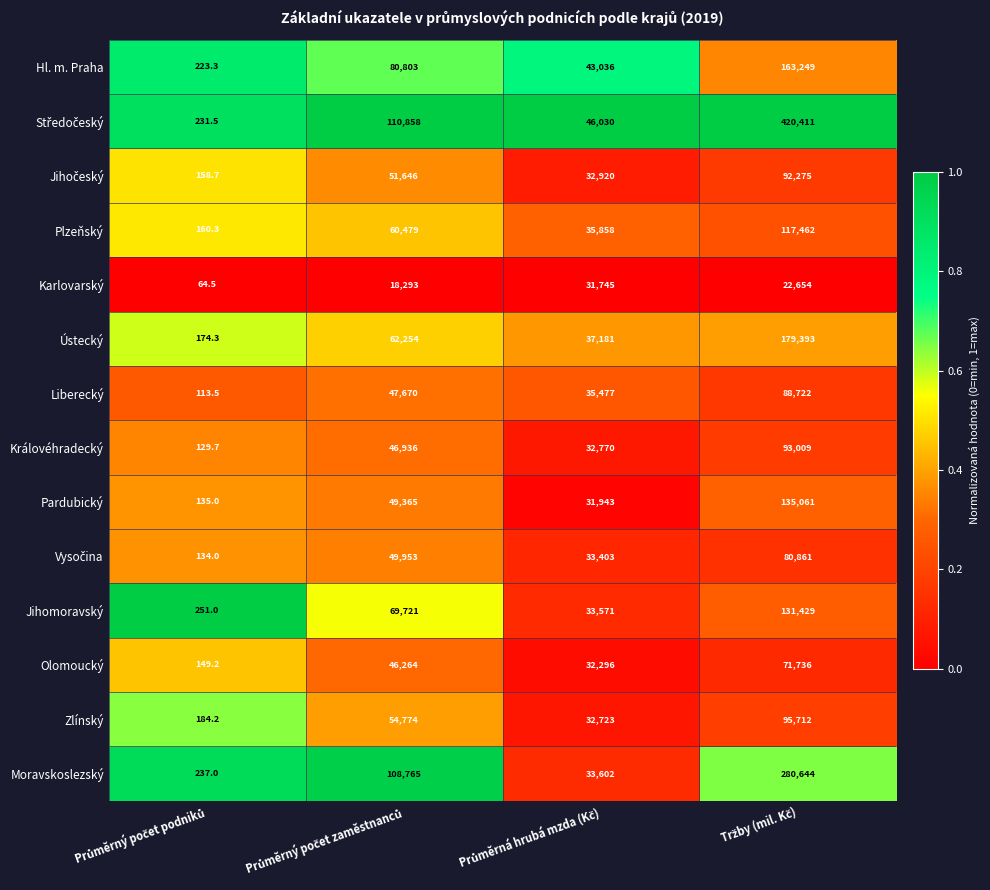

What is the highest value of the Plzeňský series?

117462.0